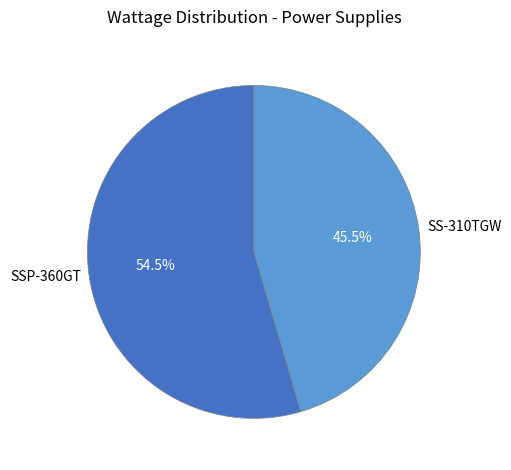

What portion of the pie excludes SSP-360GT?

45.5%